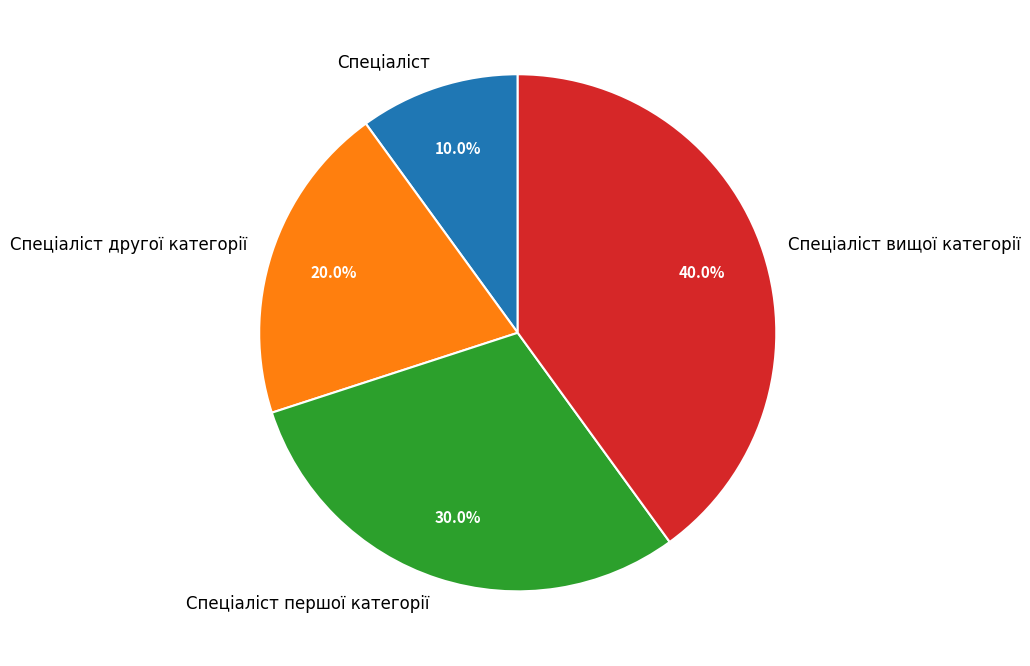

Count the number of slices in the pie.

4